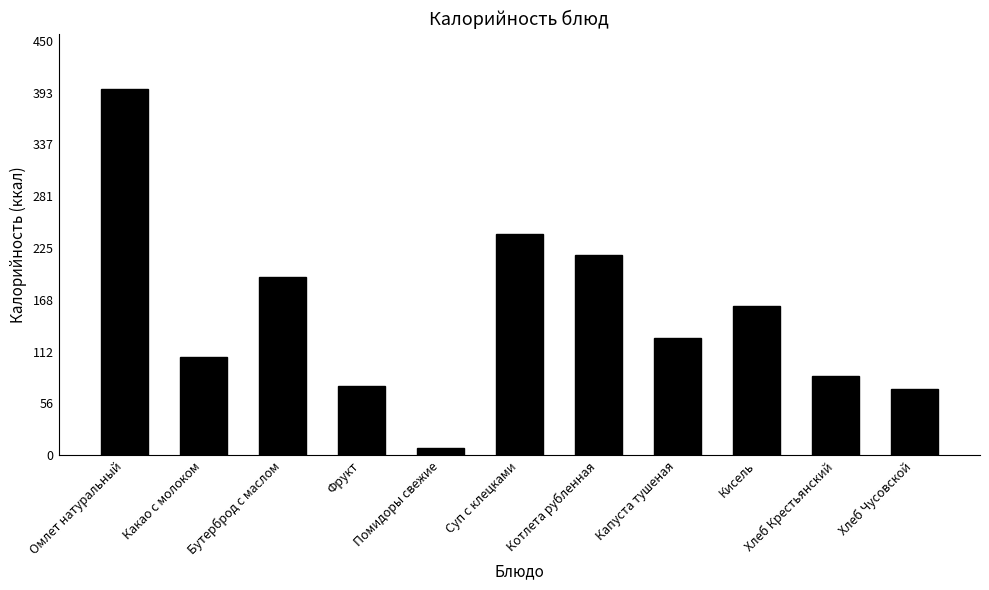

What value does the data have at Какао с молоком?

107.0